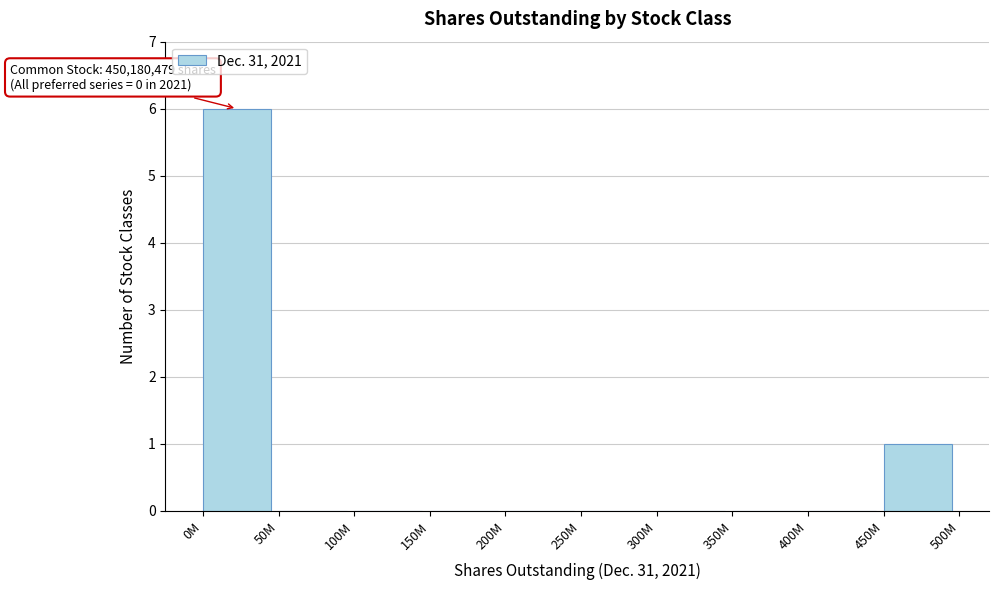

Reading left to right, what are all the values shown in this chart?

0M=6	50M=0	100M=0	150M=0	200M=0	250M=0	300M=0	350M=0	400M=0	450M=1